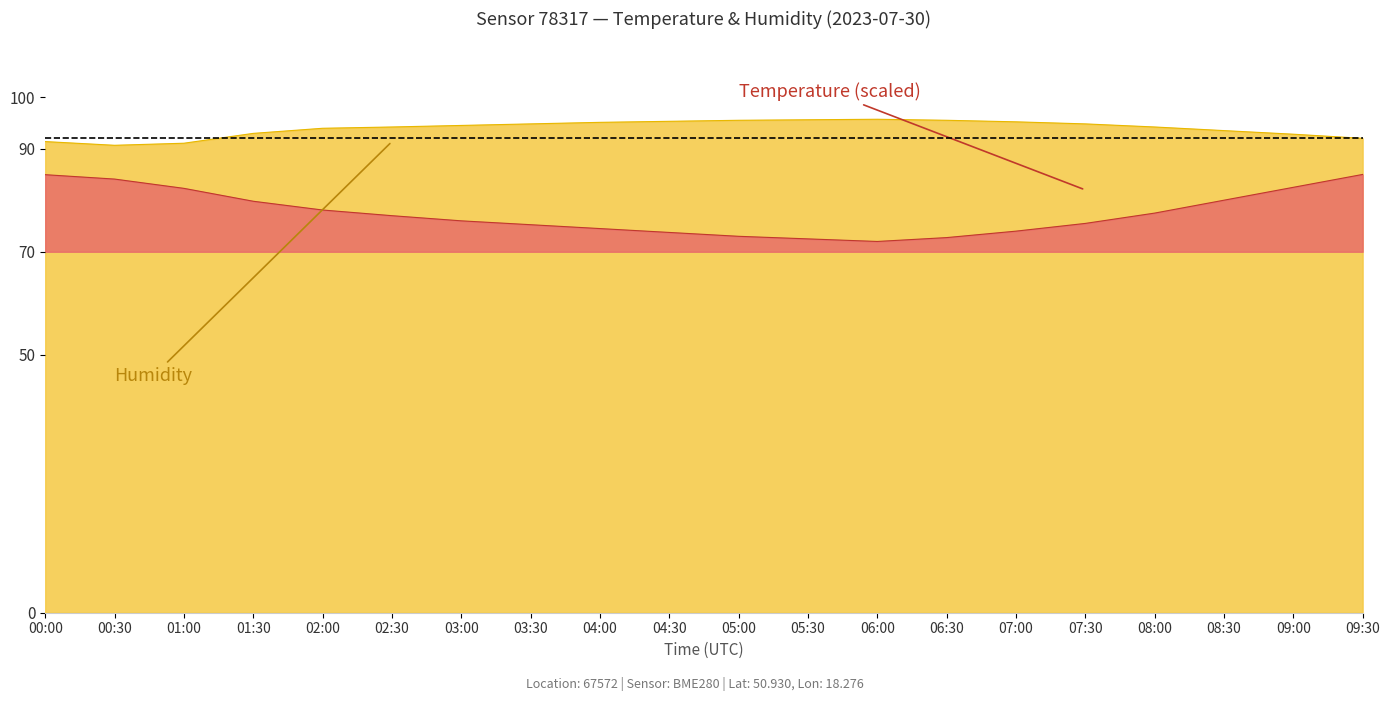

What is the difference between the highest and lowest values at 05:00?

22.5